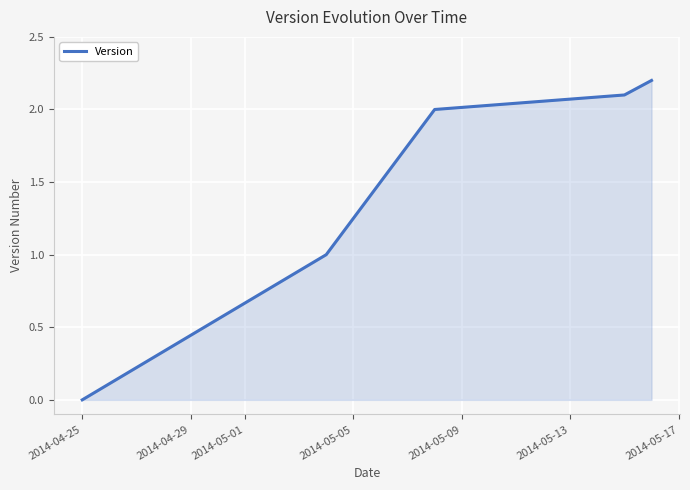

Does the chart display data point markers on the line(s)?

No